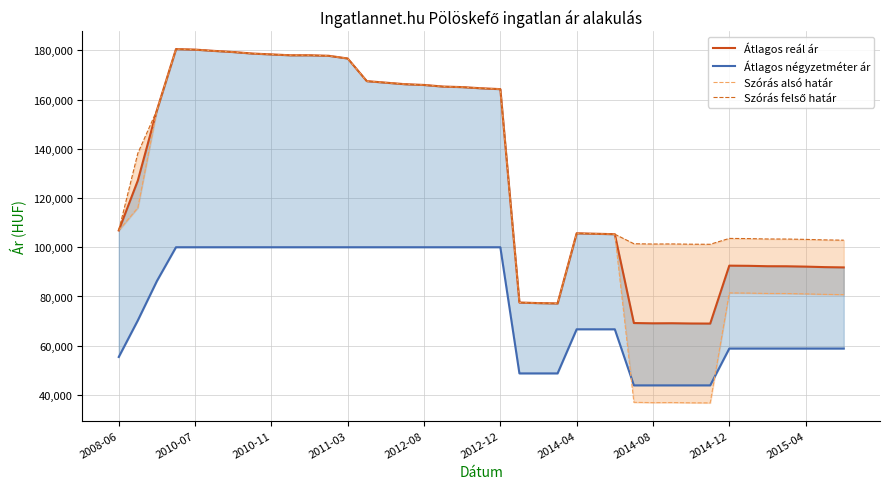

Which series has the largest total across all categories?

Szórás felső határ